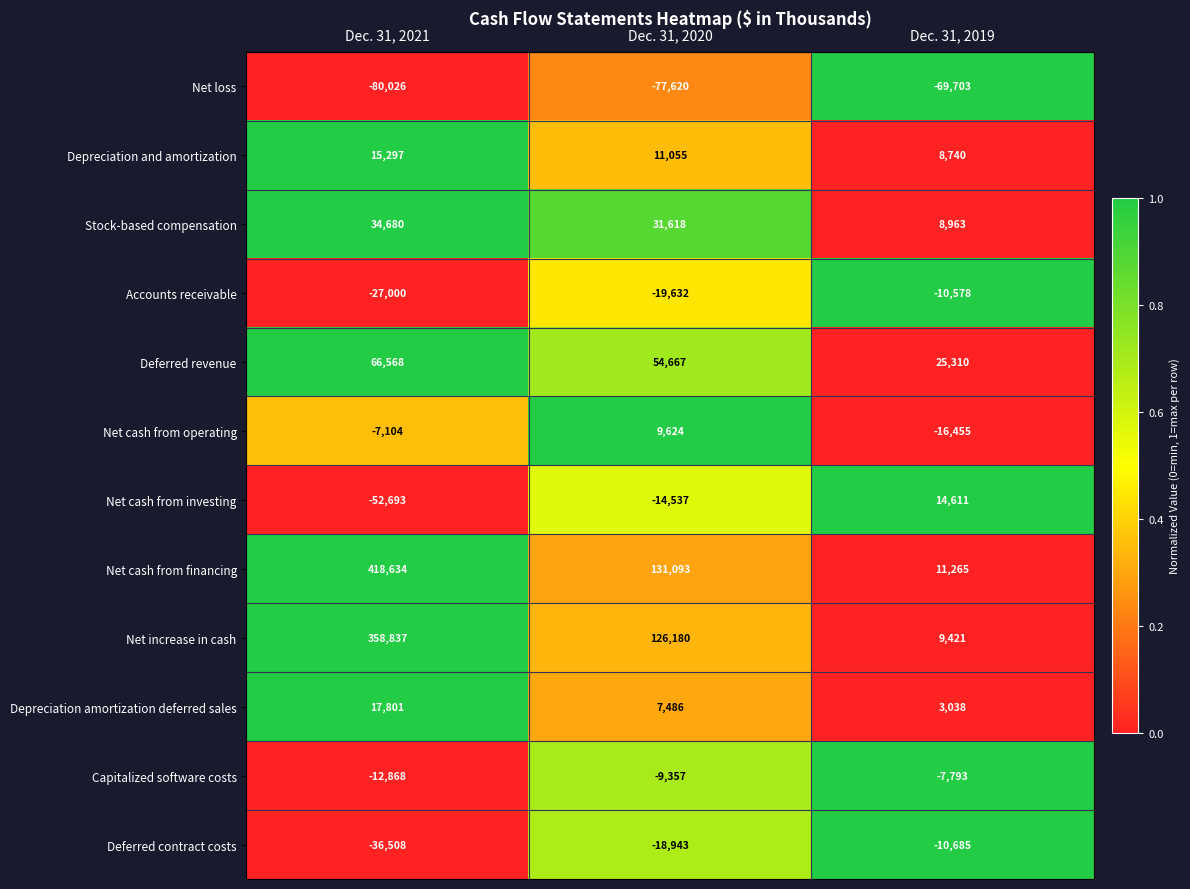

What value does the Depreciation and amortization series have at Dec. 31, 2020, to the nearest 10?

11060